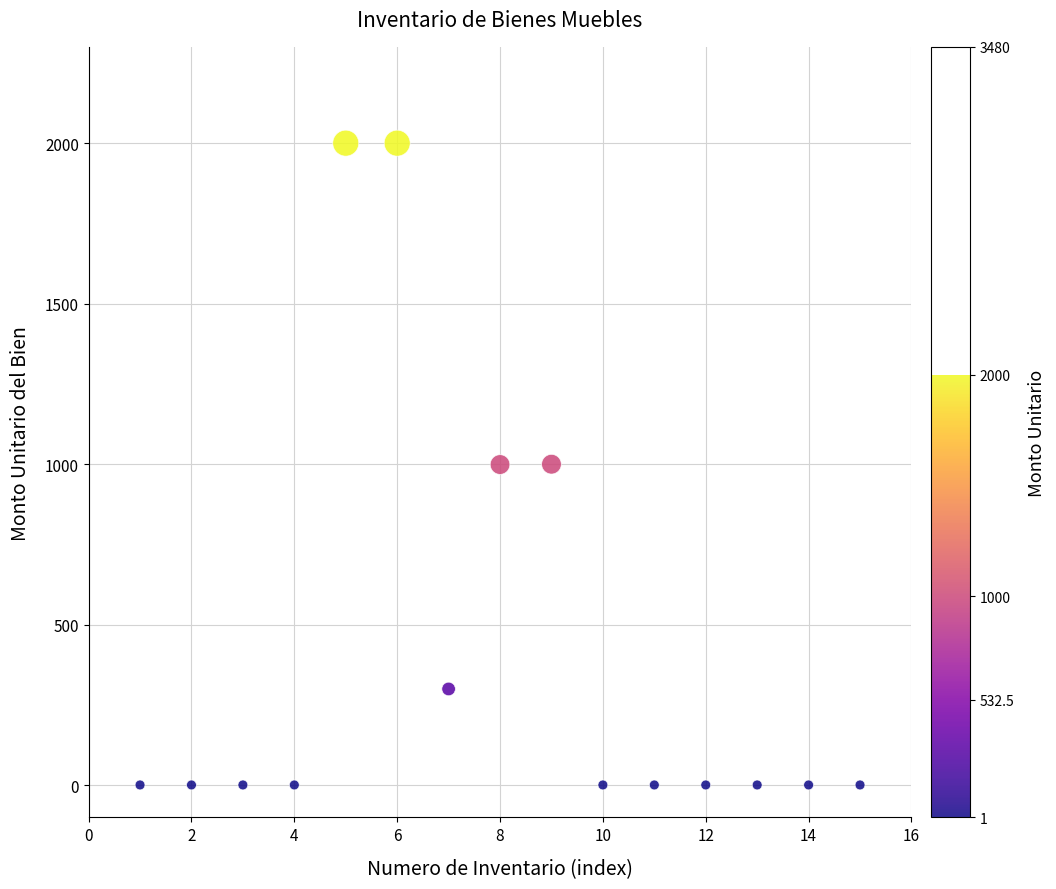

What is the range of X values (max minus min)?

14